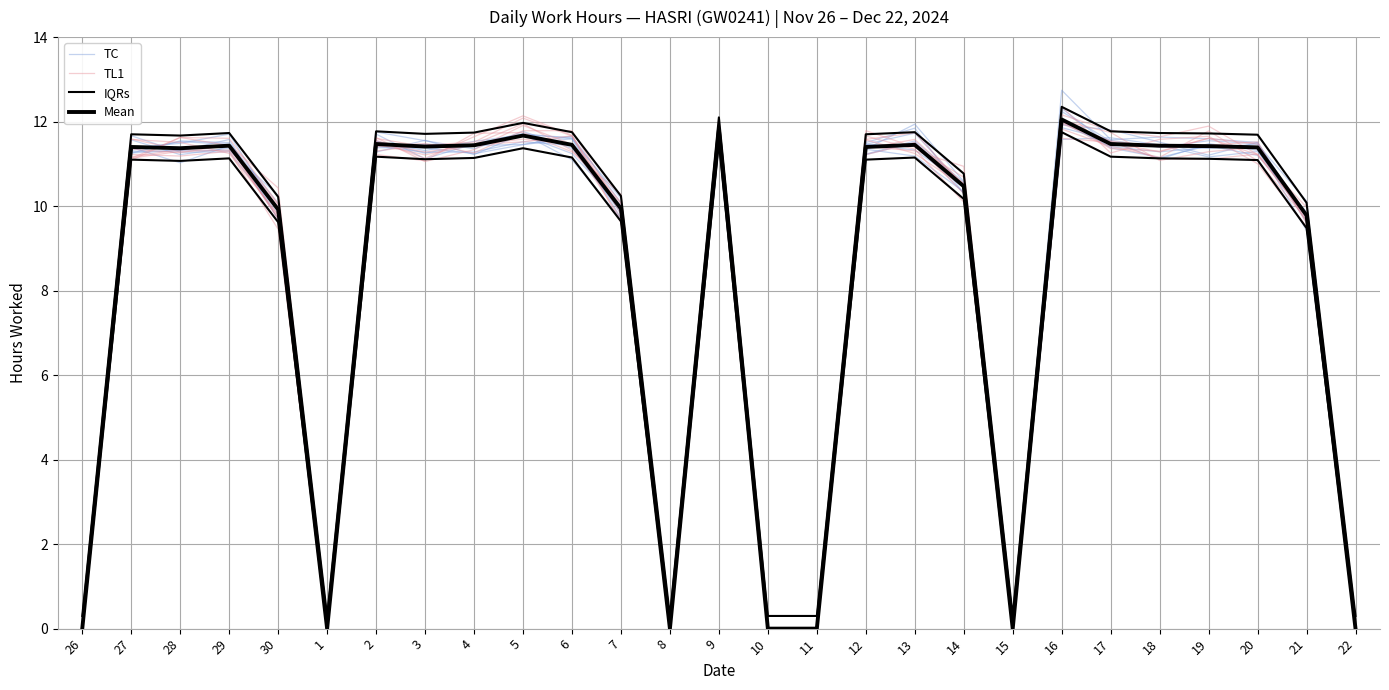

What is the difference between the maximum and second lowest values in the TC series?

12.3